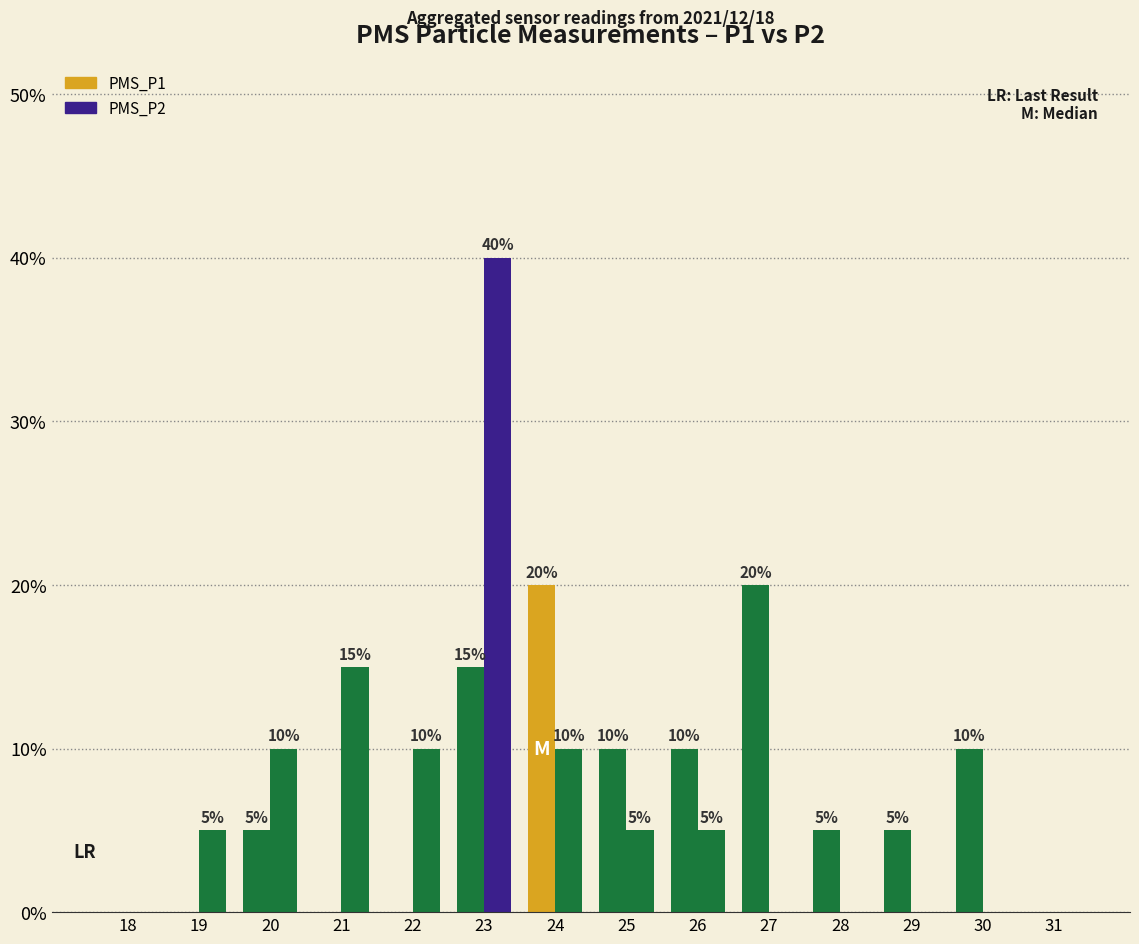

What is the difference between the maximum and second lowest values in the PMS_P2 series?

40